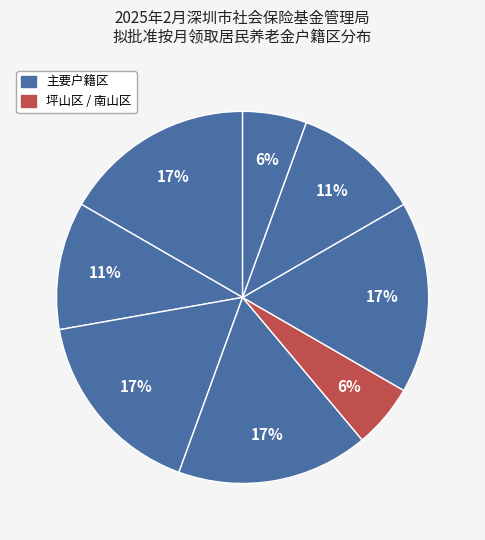

Count the number of slices in the pie.

8